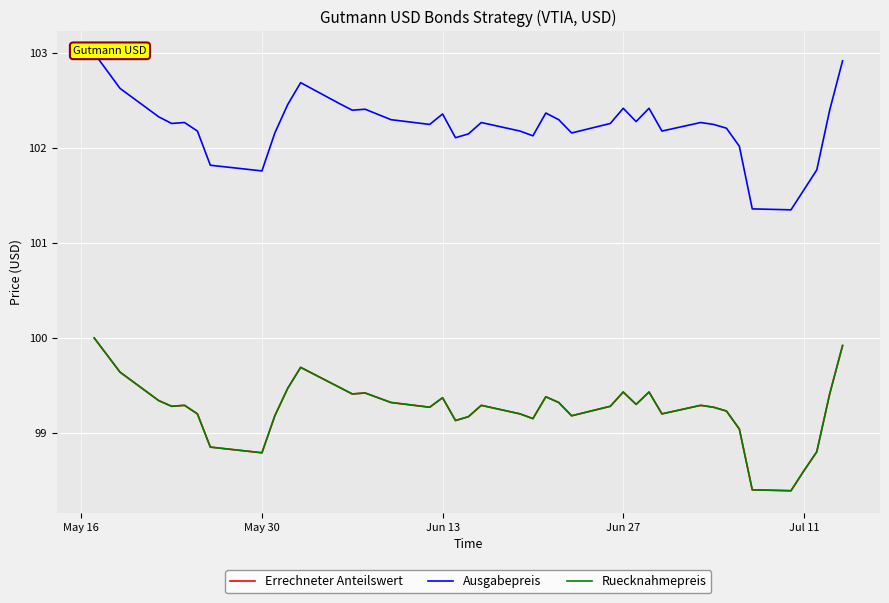

What is the value of the Ausgabepreis point at the 22nd from the left?

102.1